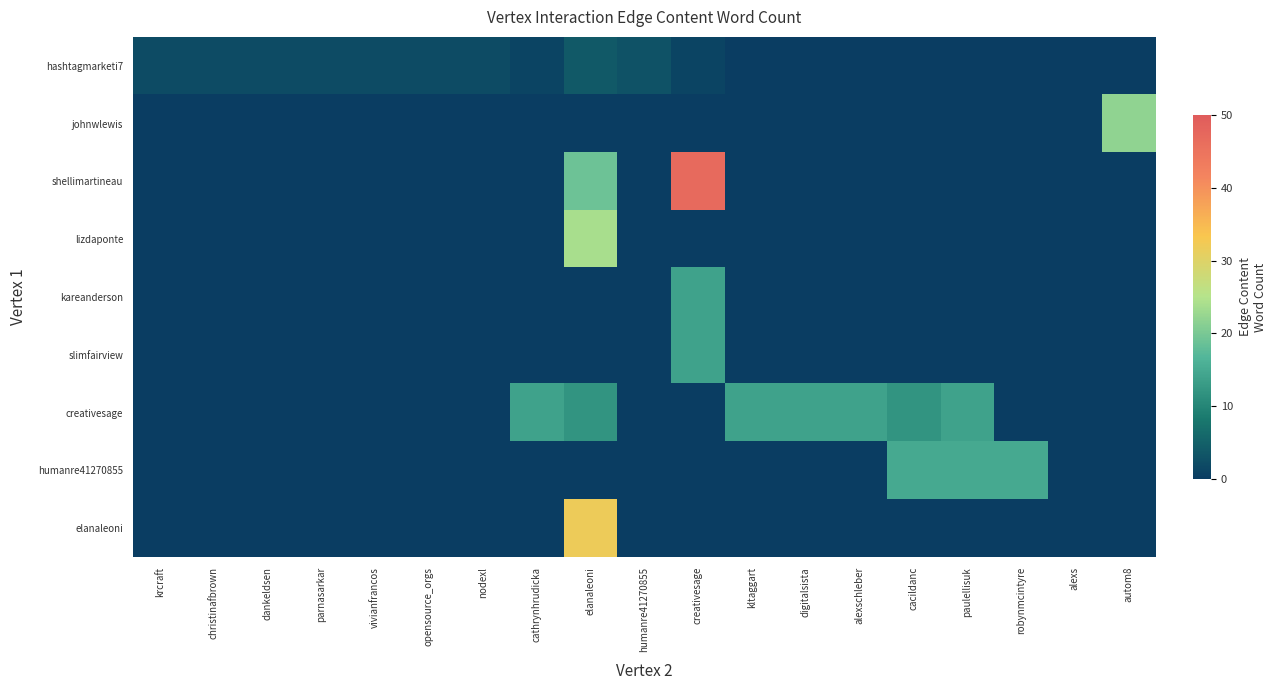

What is the total value across all series at paulellisuk?

29